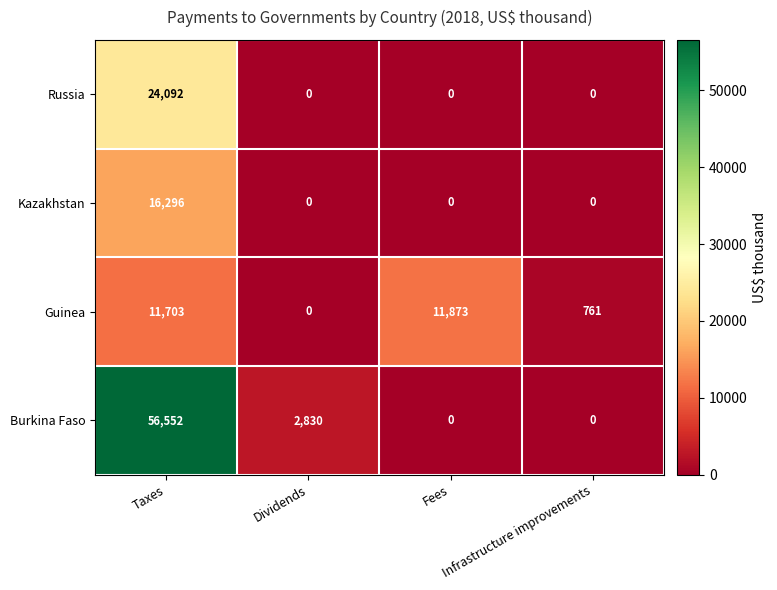

Between Fees and Infrastructure improvements, which series saw the biggest shift?

Guinea